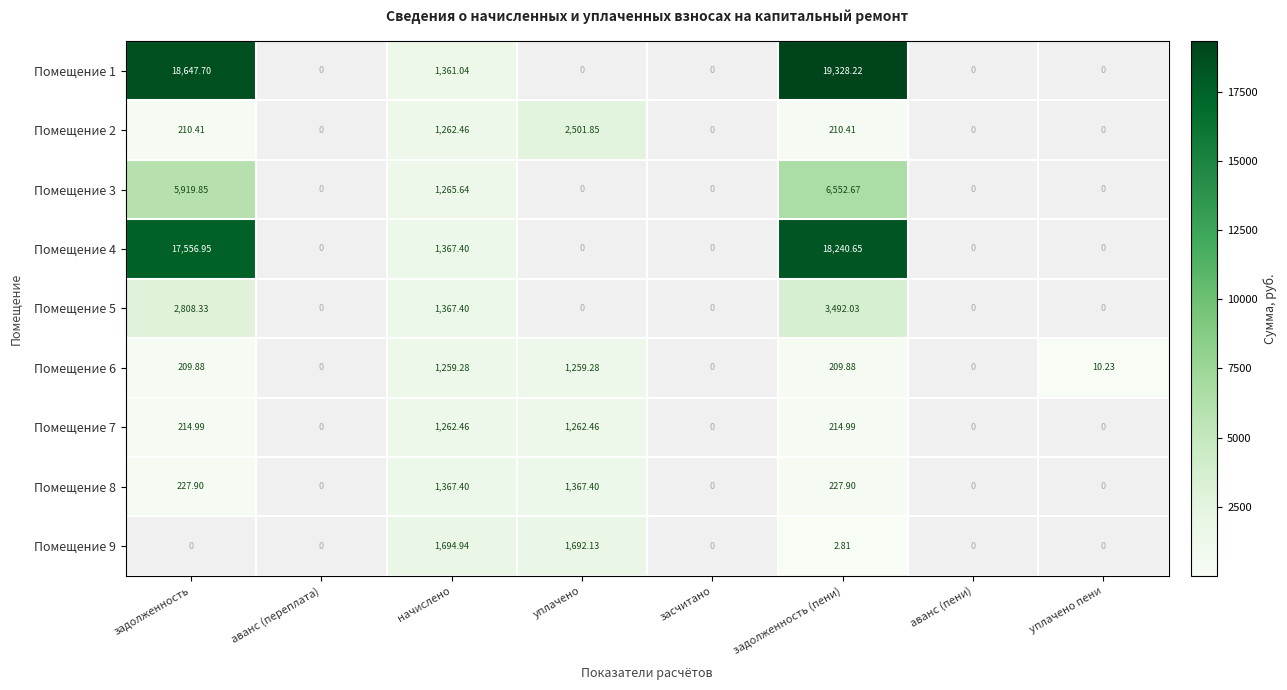

At which category is the sum across all series the highest?

задолженность (пени)